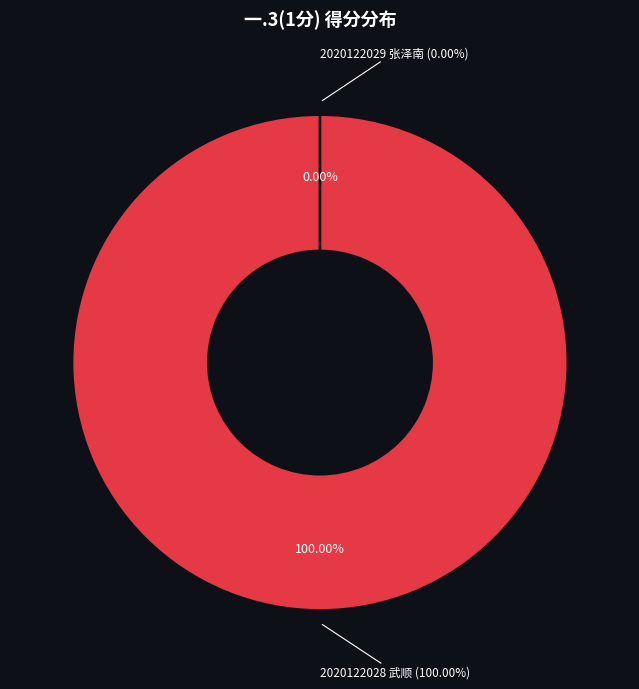

To the nearest percent, what is the combined percentage of 2020122029 张泽南 and 2020122028 武顺?

100%